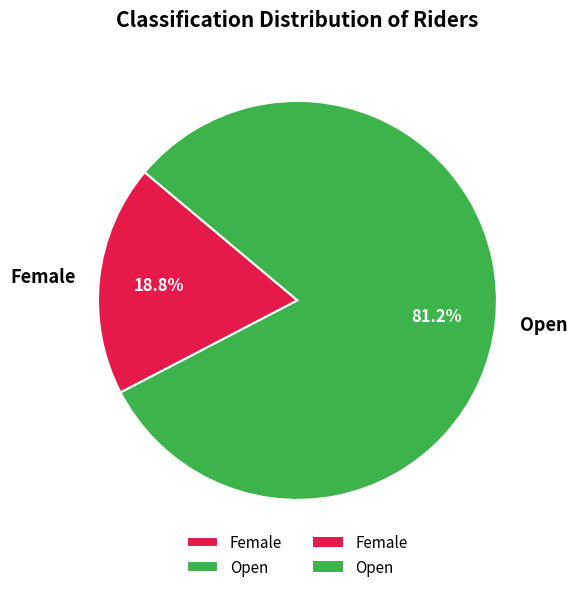

Rank the categories by value from highest to lowest.

Open, Female